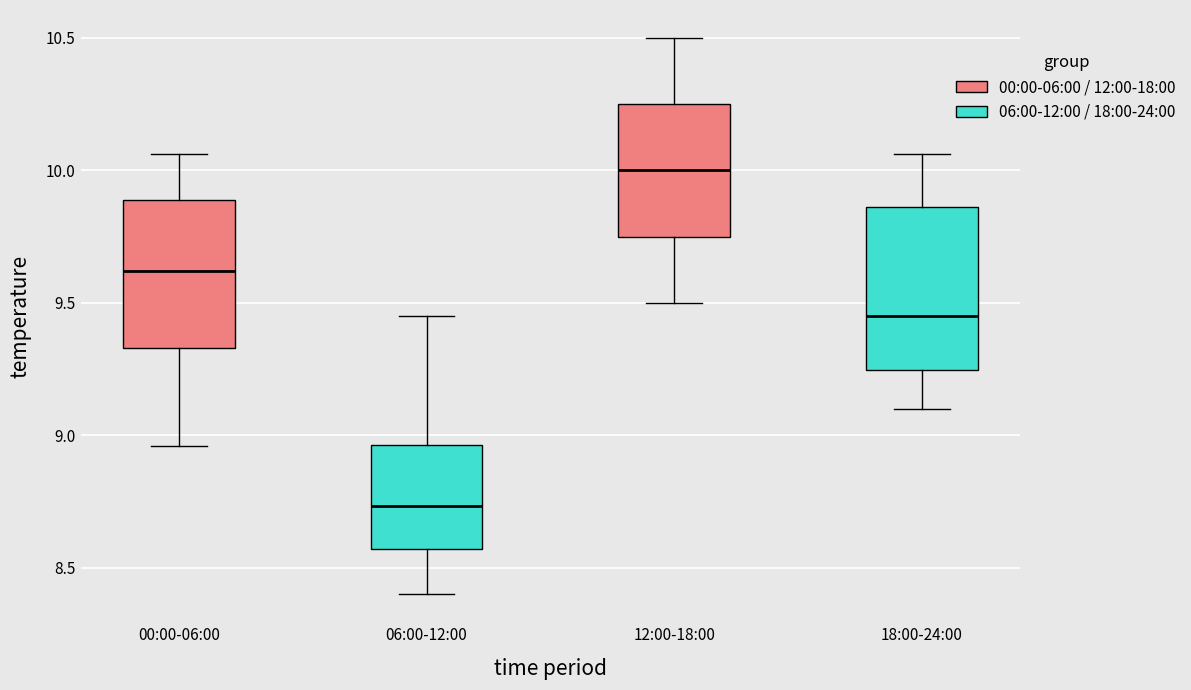

Which box's median line is the lowest?

06:00-12:00